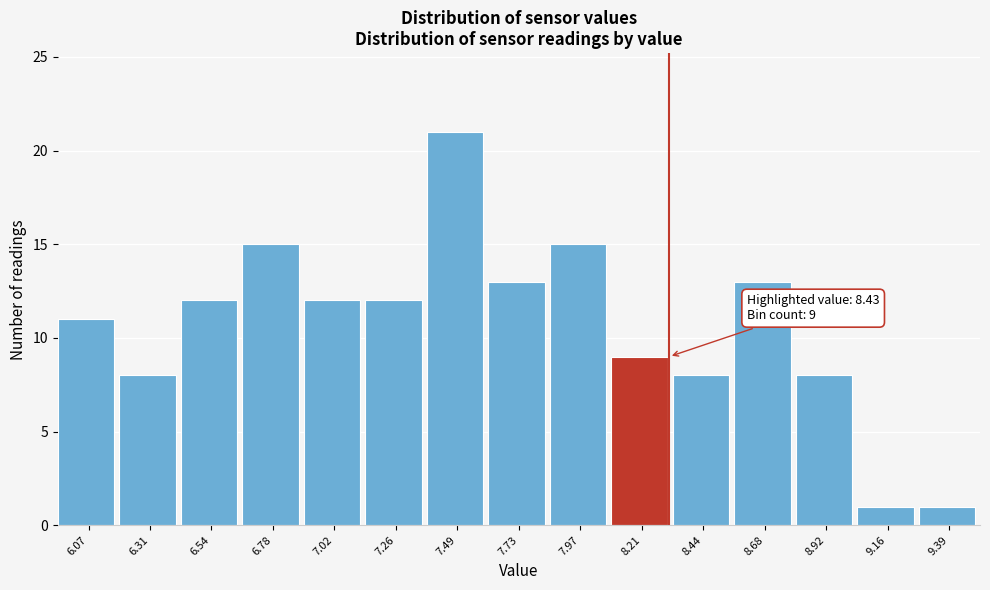

Reading right to left, list all the values displayed in this chart.

9.39=1	9.16=1	8.92=8	8.68=13	8.44=8	8.21=9	7.97=15	7.73=13	7.49=21	7.26=12	7.02=12	6.78=15	6.54=12	6.31=8	6.07=11